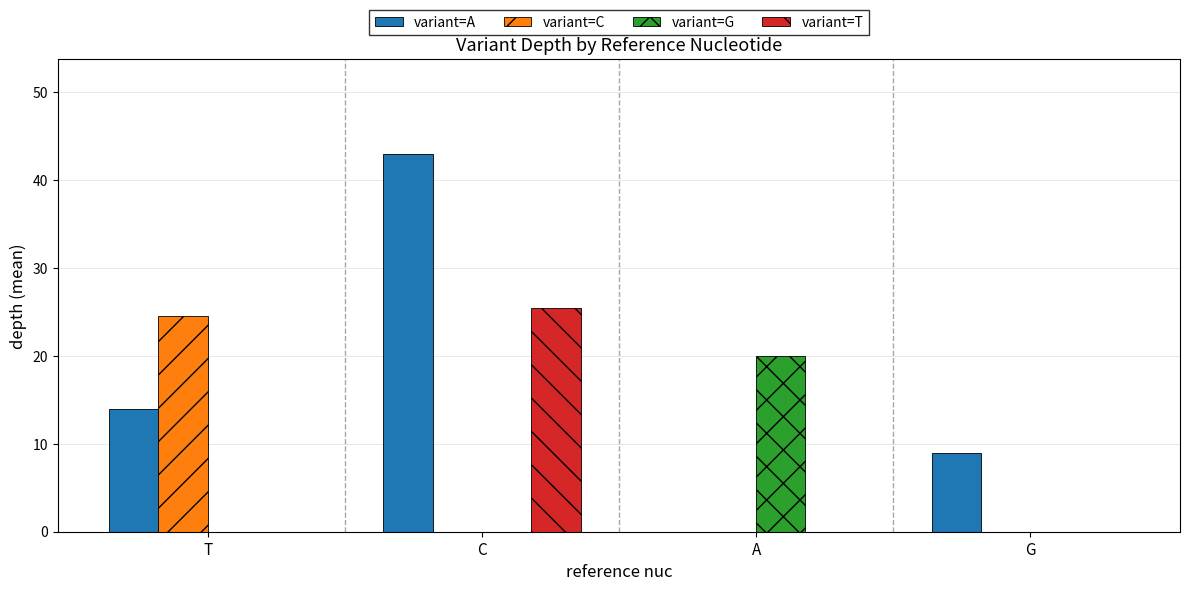

Is the value of variant=G at A greater than the value of variant=A at C?

No